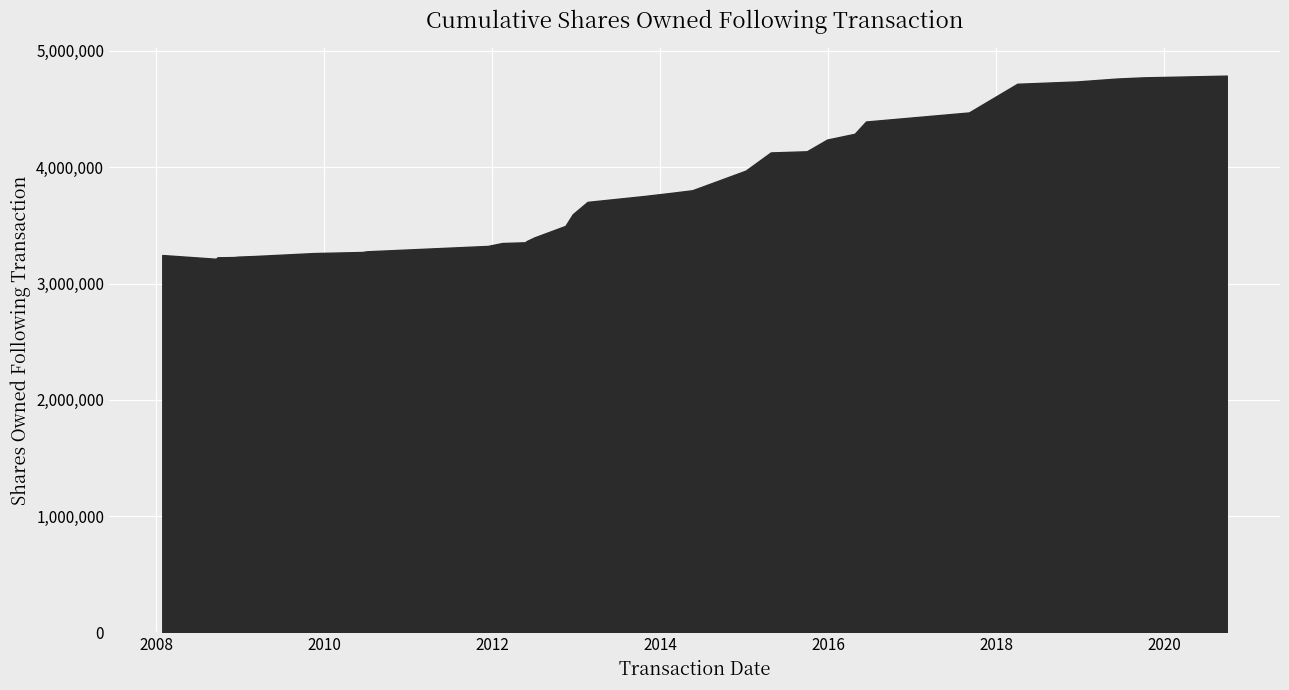

How many lines are shown in the chart?

1